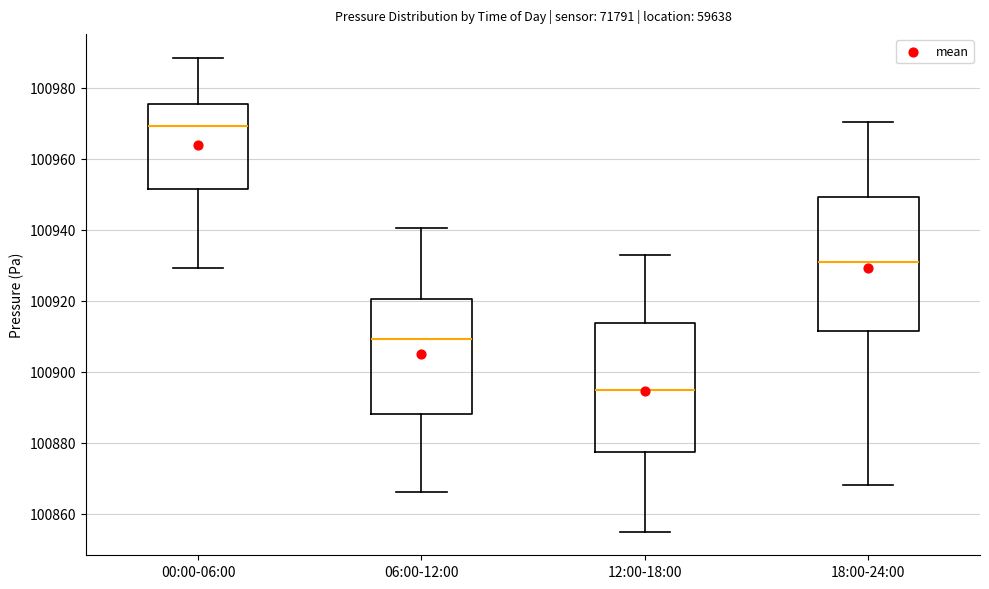

Reading left to right, read every box against the y-axis: the position of its median line, the range the box covers, and the ends of its whiskers. The values are not printed on the chart, so give them approximately, as read against the axis.

00:00-06:00: median 100970, box 100952 to 100976, whiskers 100930 to 100988
06:00-12:00: median 100910, box 100888 to 100920, whiskers 100866 to 100940
12:00-18:00: median 100894, box 100878 to 100914, whiskers 100856 to 100934
18:00-24:00: median 100932, box 100912 to 100950, whiskers 100868 to 100970